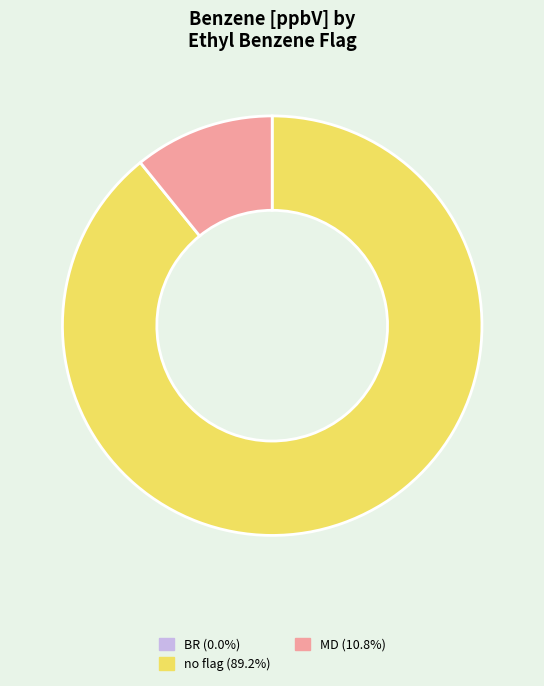

Does MD (10.8%) account for over 50% of the chart?

No